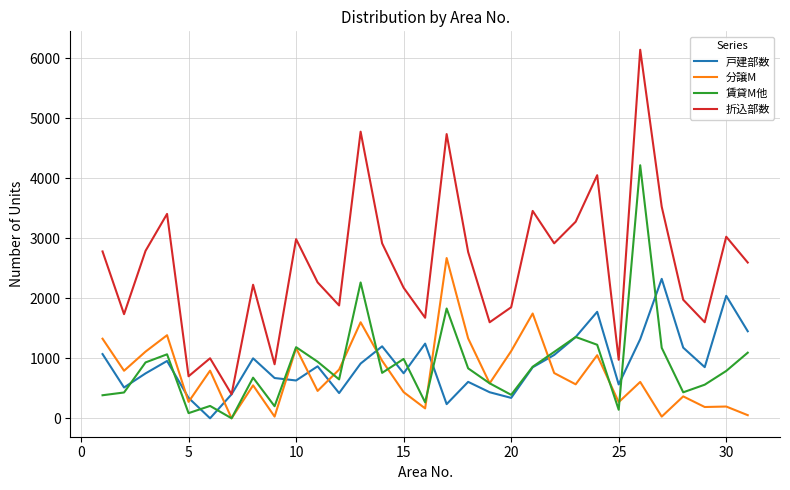

True or false: 折込部数 and 賃貸M他 cross at least once.

False